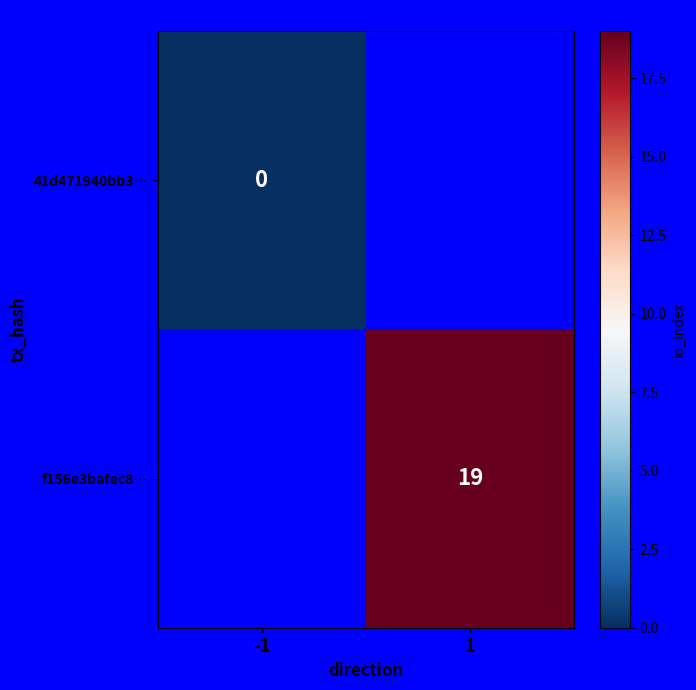

Is the value of f156e3bafec8… at 1 greater than the value of 41d471940bb3… at -1?

Yes